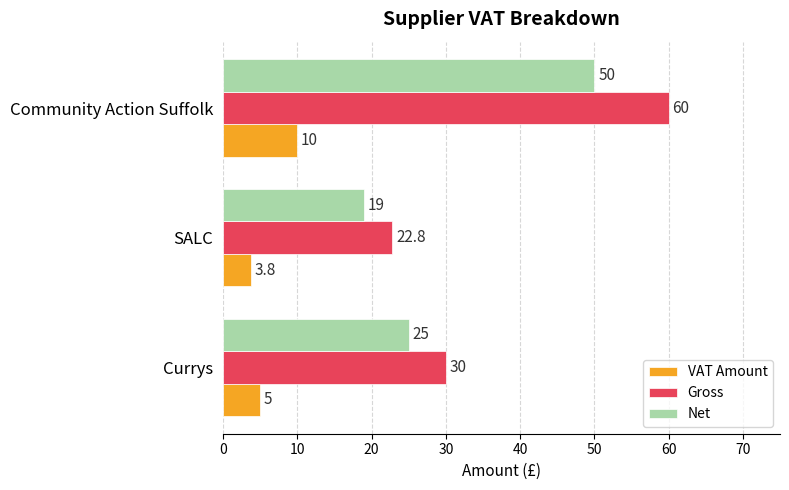

Count the Net values in the range 19 to 50.

3